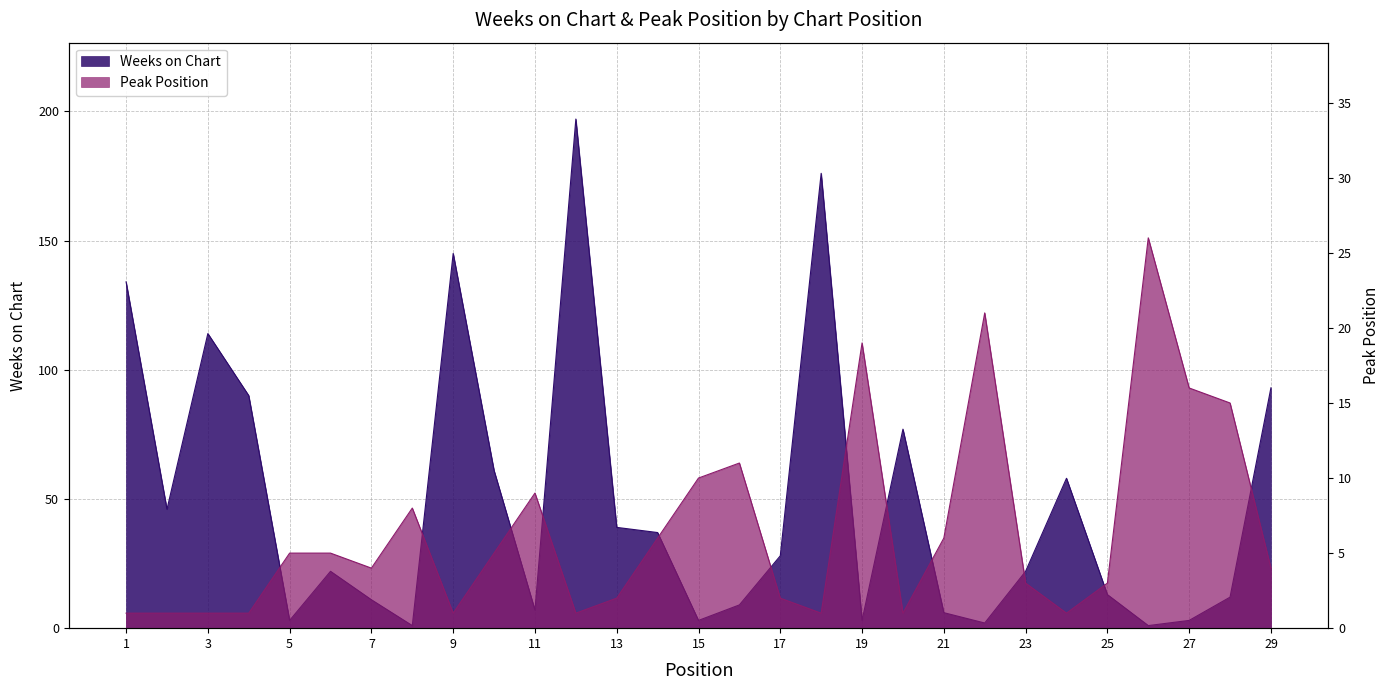

List the labels in order of Weeks on Chart value, largest first.

12, 18, 9, 1, 3, 29, 4, 20, 10, 24, 2, 13, 14, 17, 6, 23, 25, 28, 7, 16, 11, 21, 5, 15, 19, 27, 22, 8, 26